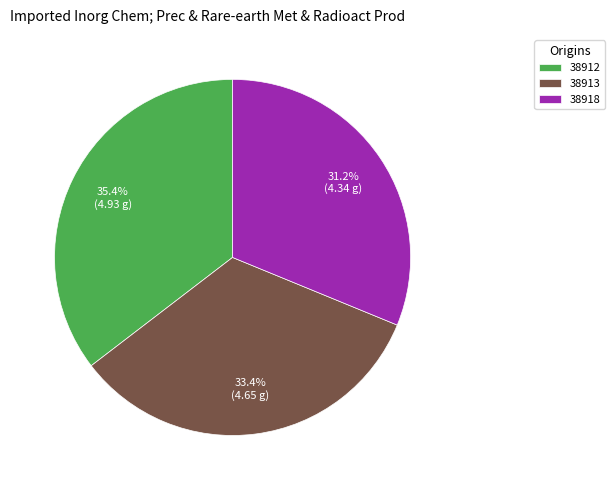

What percentage is the 38918 slice, to the nearest percent?

31%